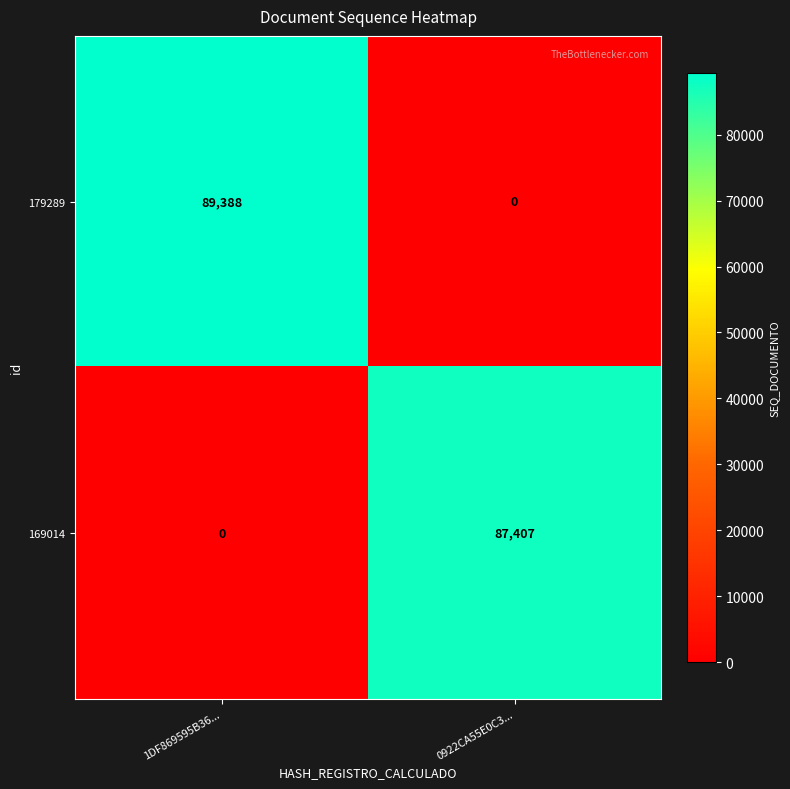

Is it true that 179289 equals 0 at 0922CA55E0C3...?

True